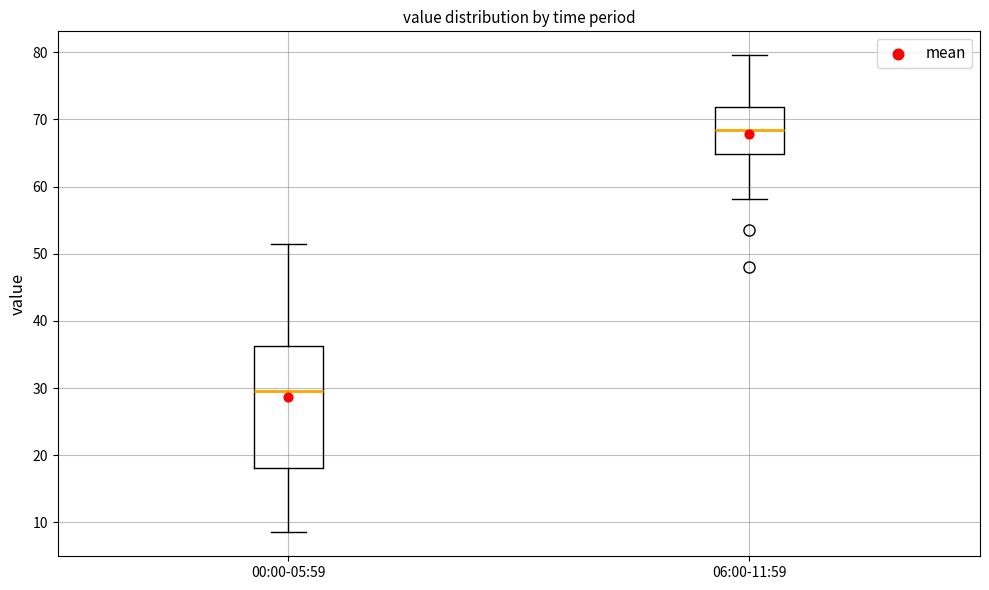

Reading left to right, transcribe this box plot: for each box, give where its median line is, the range the box spans, and where its two whiskers end, as read against the y-axis. The values are not printed on the chart, so give them approximately, as read against the axis.

00:00-05:59: median 30, box 18 to 36, whiskers 9 to 52
06:00-11:59: median 69, box 65 to 72, whiskers 58 to 80